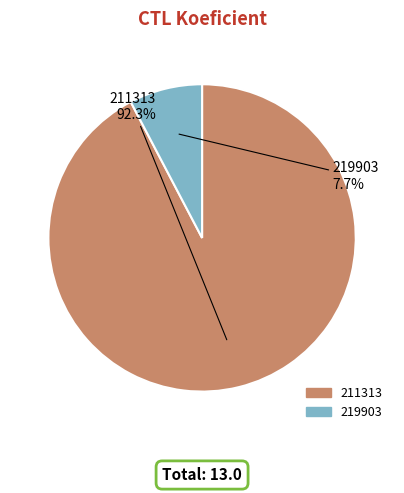

True or false: 219903 accounts for 8% of the total.

True